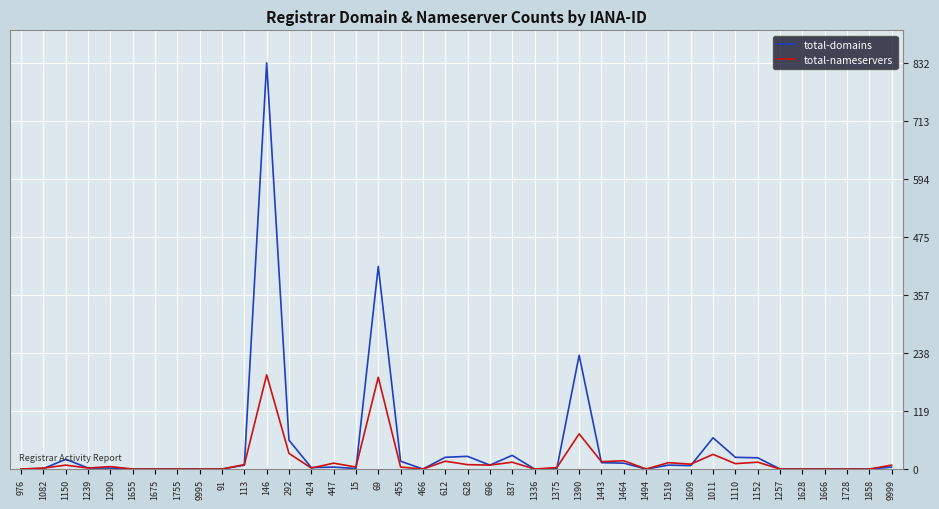

At which label is total-nameservers closest to 96?

1390